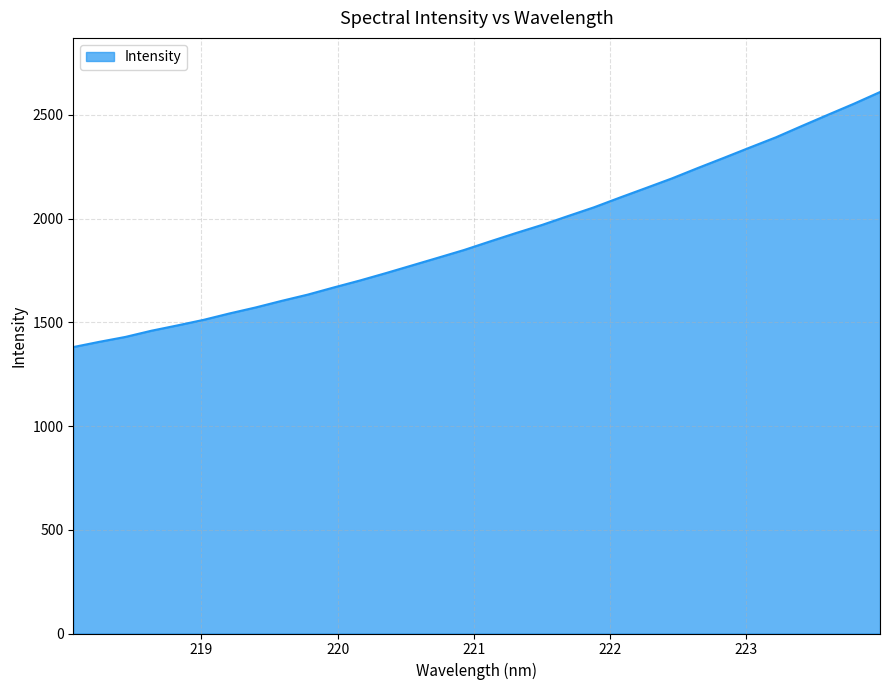

What is the greatest value displayed?

2610.6